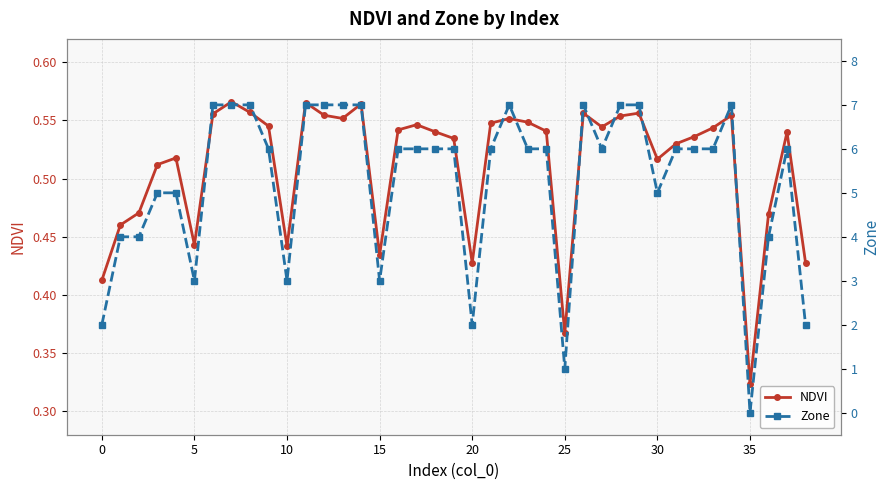

Read the NDVI value at 11.

0.6